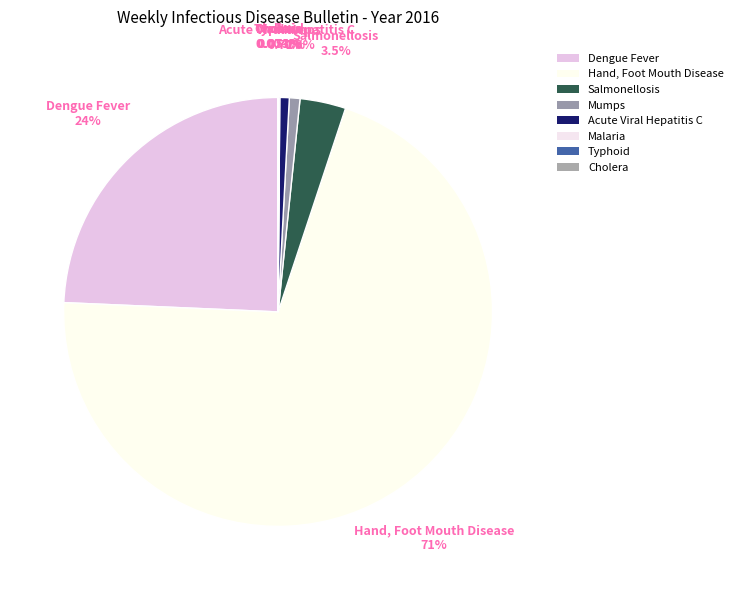

What is the largest slice in the pie chart?

Hand, Foot Mouth Disease